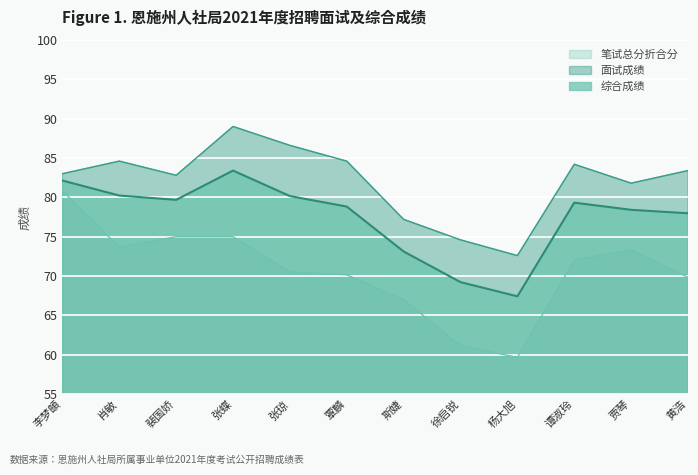

At which category is the sum across all series the highest?

张蝶